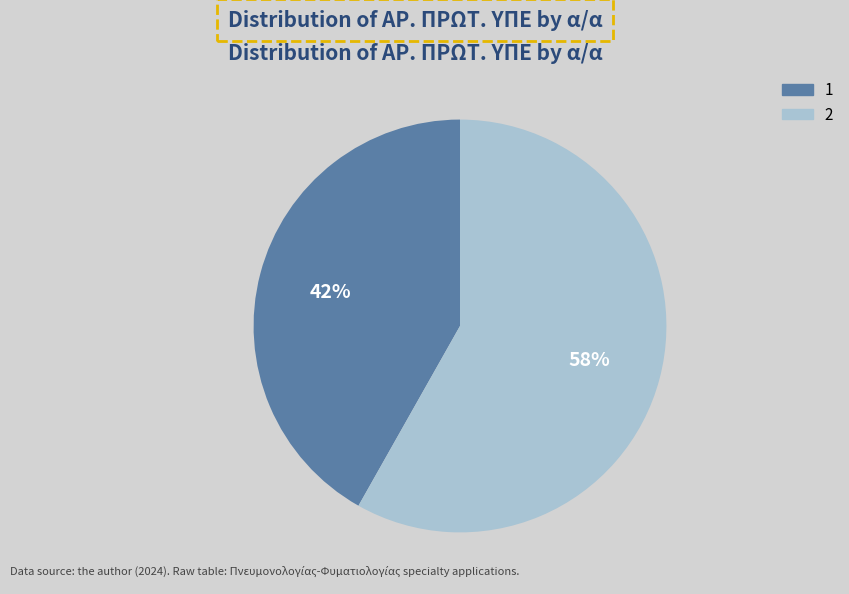

Does 1 account for over 50% of the chart?

No